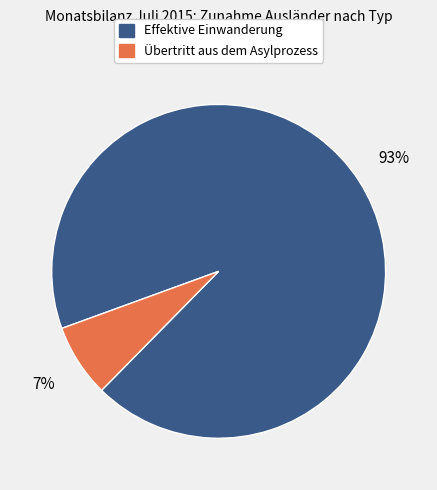

Does any single category account for the majority?

Yes